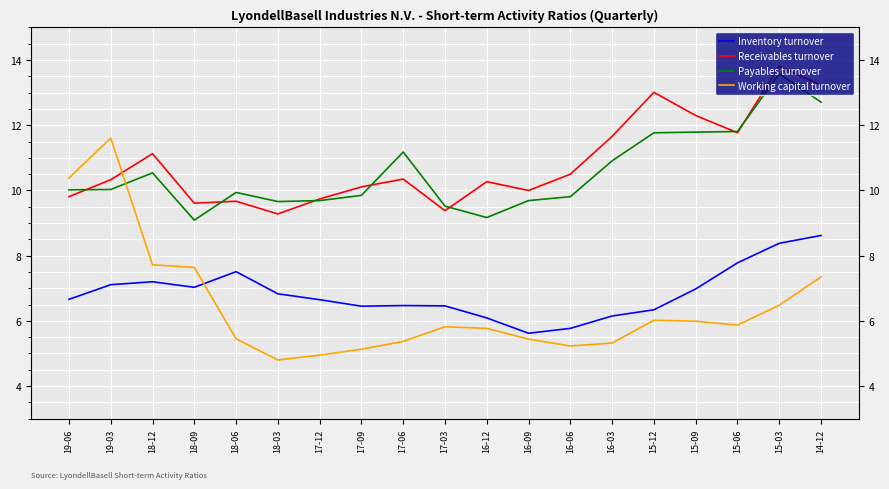

Where does the Inventory turnover series first go above 6?

19-06